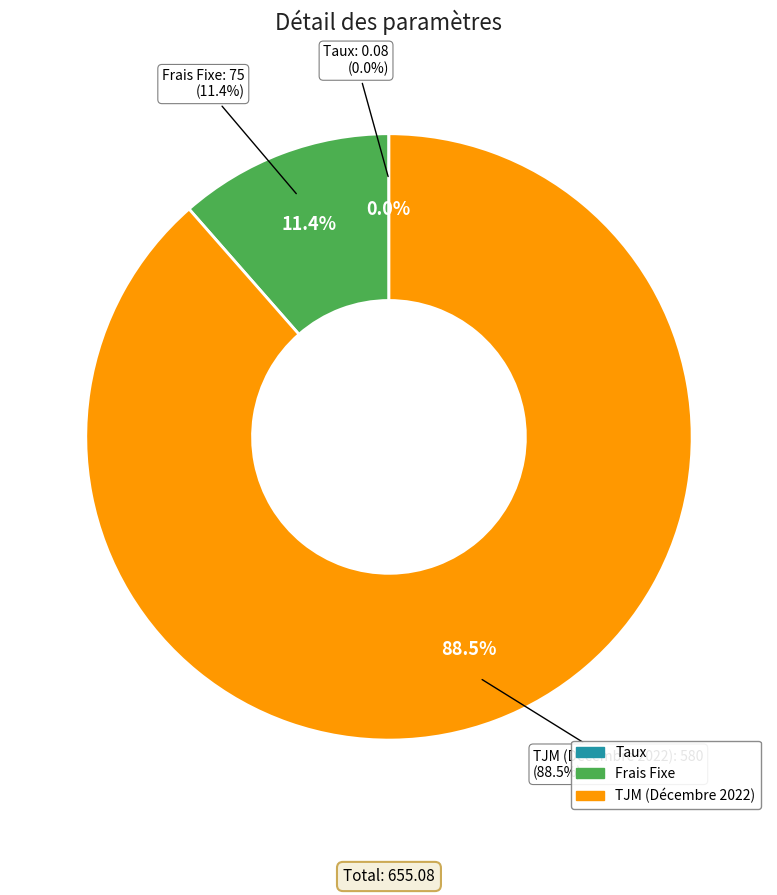

Is TJM (Décembre 2022) the majority of the pie?

Yes